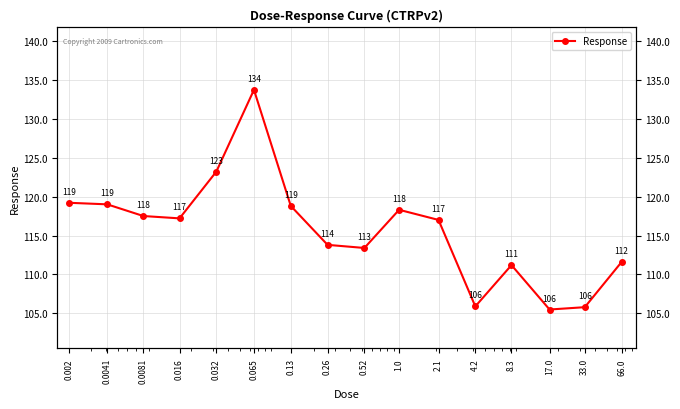

Which has a higher value, 66.0 or 0.52?

0.52